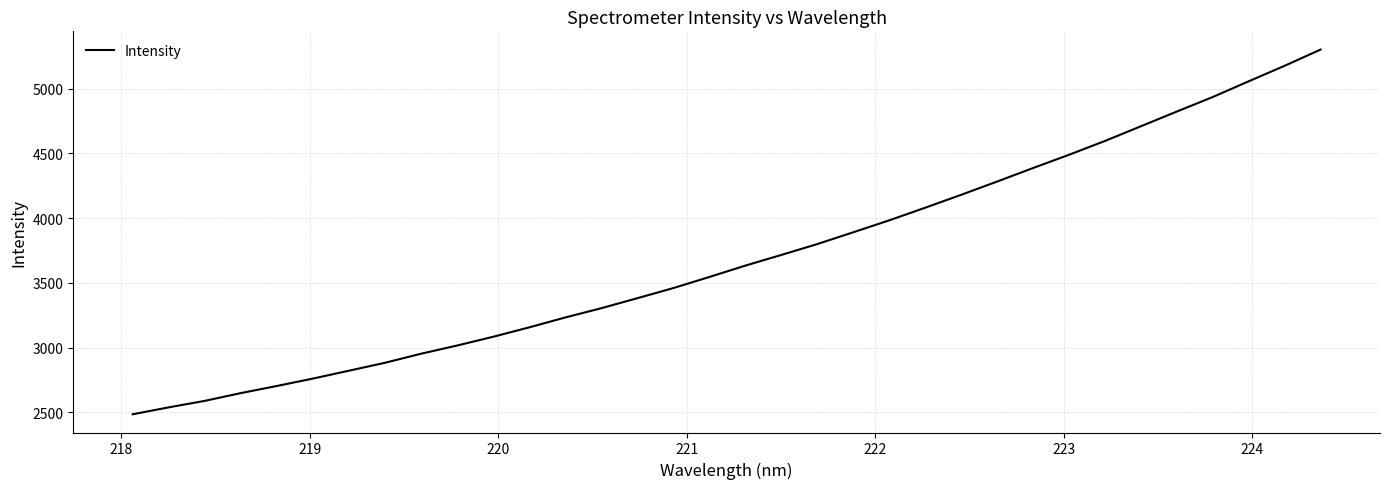

What is the greatest value displayed?

5301.5